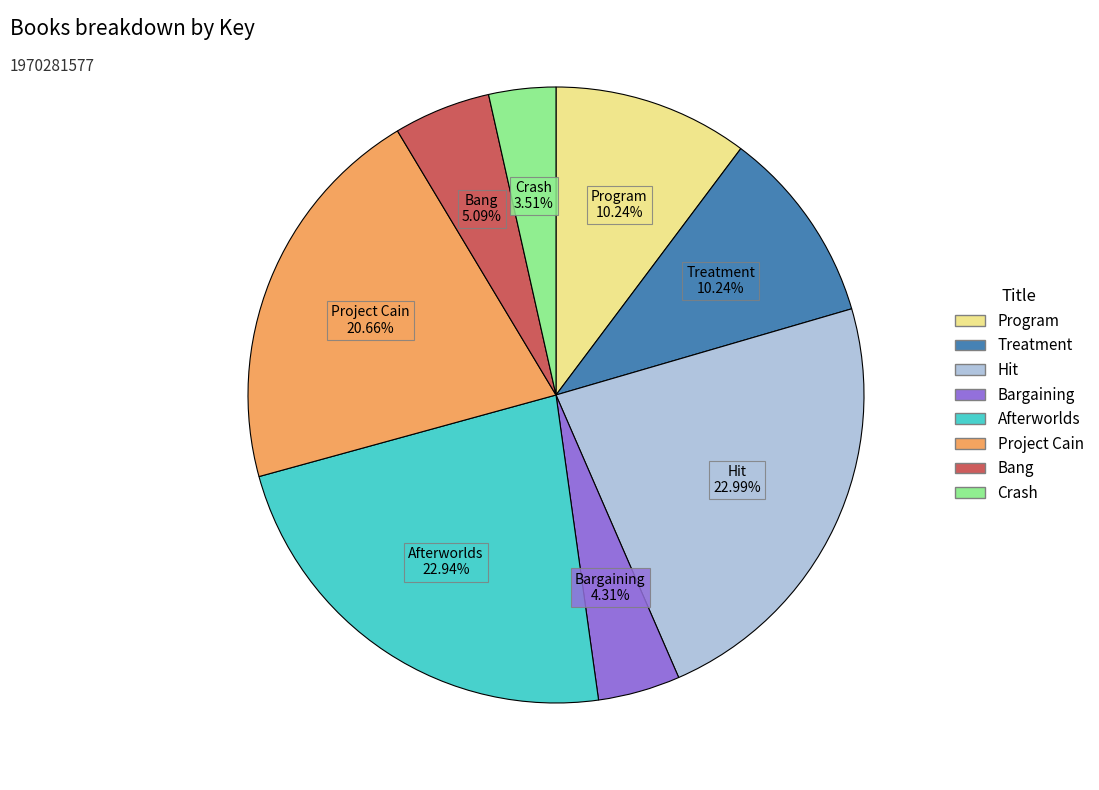

Is it true that Treatment is 20% of the pie?

False